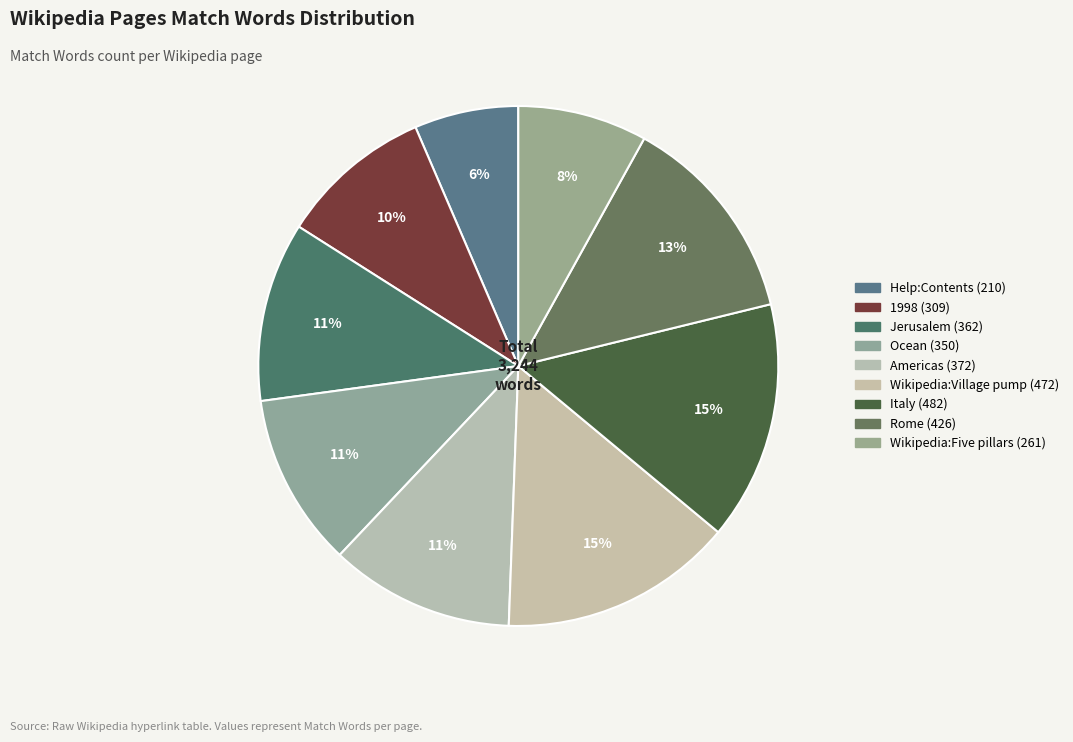

How many segments does this pie chart have?

9